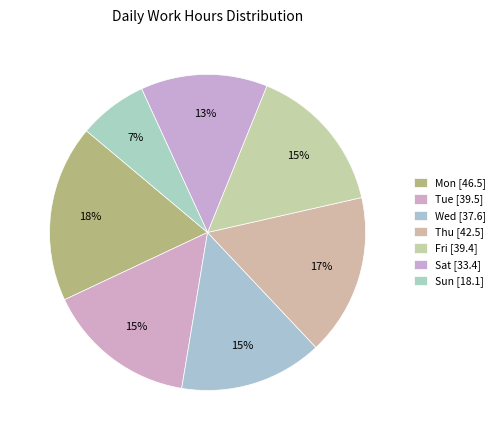

How many segments does this pie chart have?

7